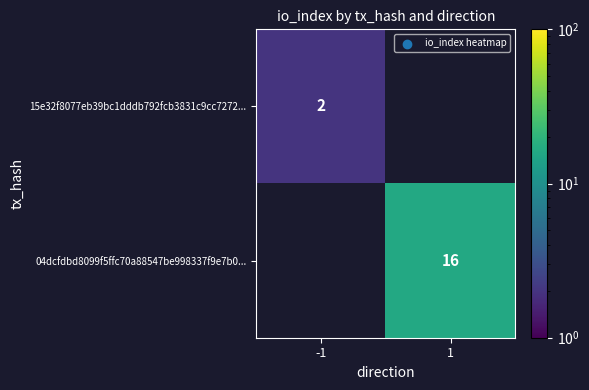

The 04dcfdbd8099f5ffc70a88547be998337f9e7b0... series shows 16 at 1. True or false?

True